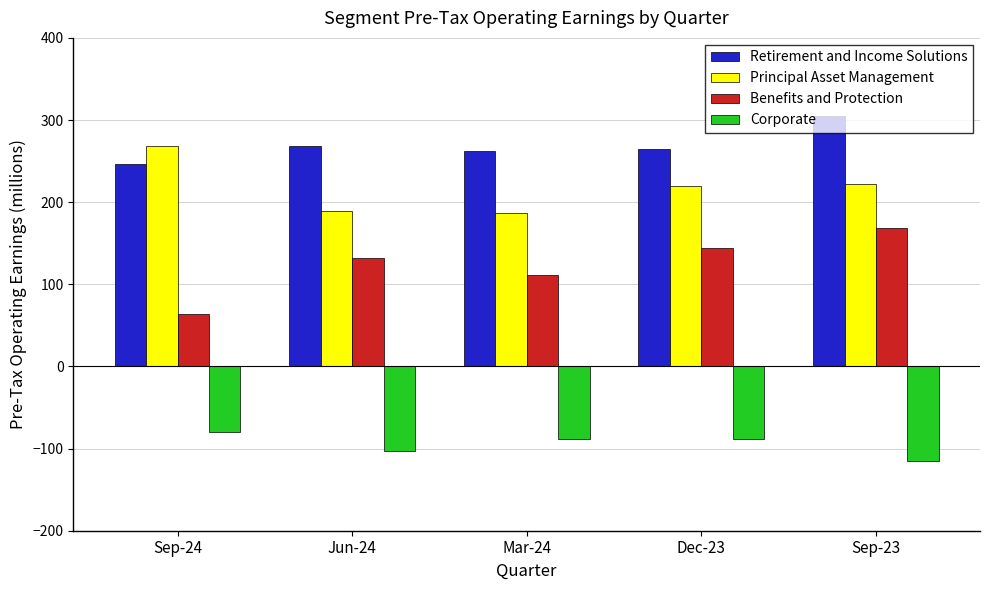

What is the average value of the Retirement and Income Solutions series?

269.1